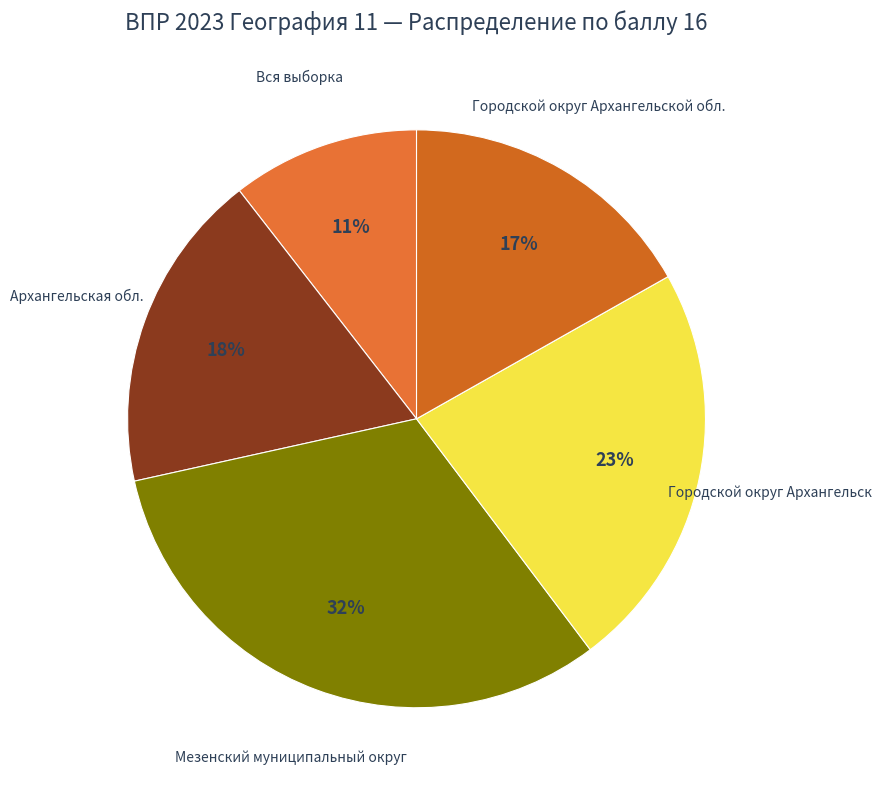

Is there any slice that represents more than half of the pie?

No